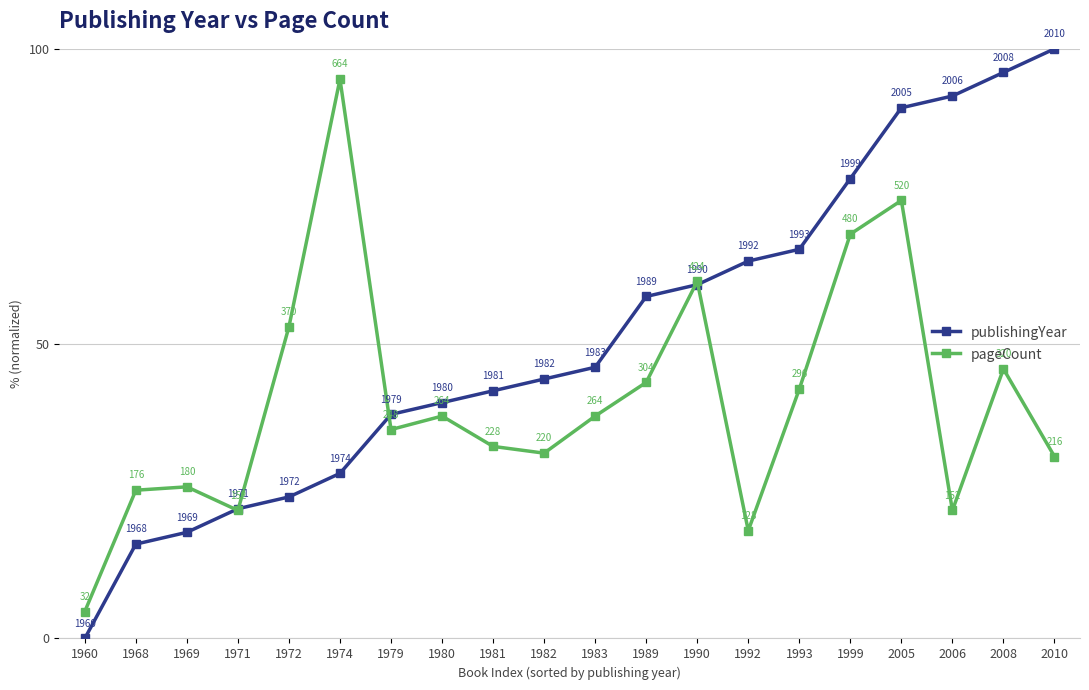

How many data points in publishingYear are less than 46?

10